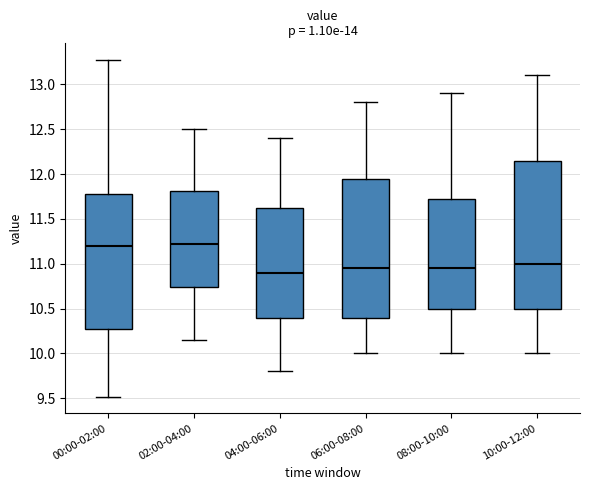

Reading left to right, read every box against the y-axis: the position of its median line, the range the box covers, and the ends of its whiskers. The values are not printed on the chart, so give them approximately, as read against the axis.

00:00-02:00: median 11.20, box 10.25 to 11.75, whiskers 9.50 to 13.25
02:00-04:00: median 11.25, box 10.75 to 11.80, whiskers 10.15 to 12.50
04:00-06:00: median 10.90, box 10.40 to 11.65, whiskers 9.80 to 12.40
06:00-08:00: median 10.95, box 10.40 to 11.95, whiskers 10.00 to 12.80
08:00-10:00: median 10.95, box 10.50 to 11.75, whiskers 10.00 to 12.90
10:00-12:00: median 11.00, box 10.50 to 12.15, whiskers 10.00 to 13.10